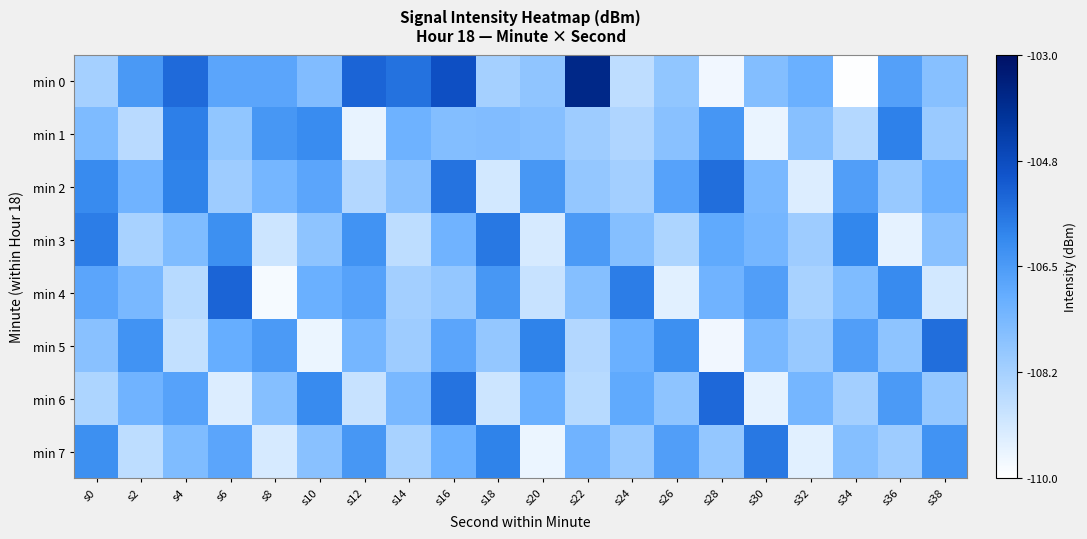

What is the total value across all series at s14?

-861.2